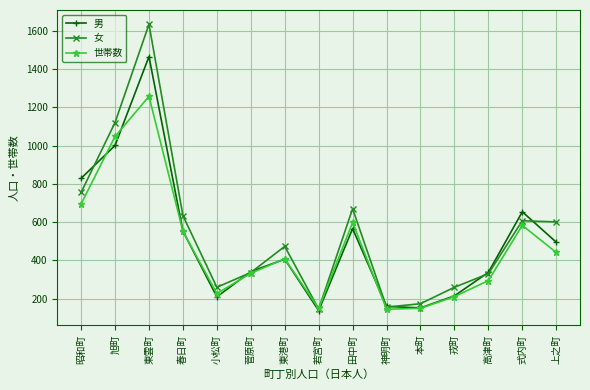

What is the difference between the 男 values at 田中町 and 春日町?

13